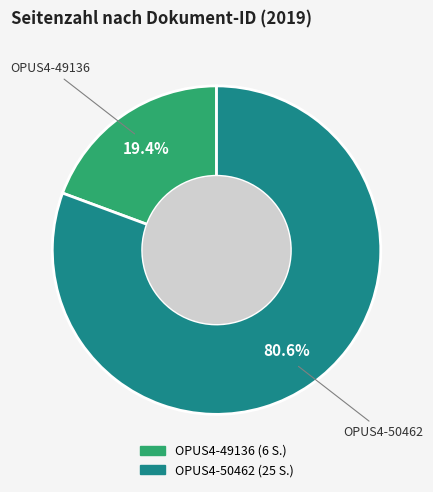

To the nearest percent, what portion does OPUS4-50462 represent?

81%